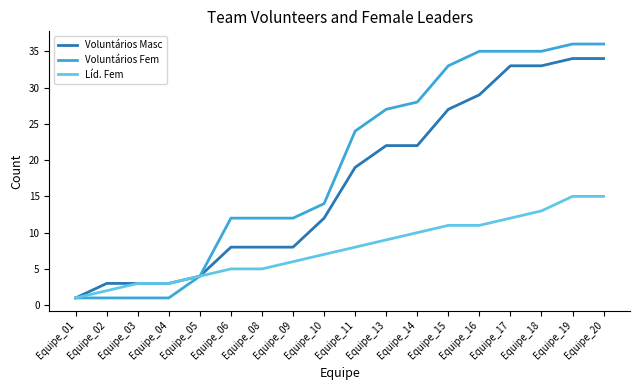

Reading left to right, transcribe all the data shown in this chart.

Voluntários Masc: Equipe_01=1	Equipe_02=3	Equipe_03=3	Equipe_04=3	Equipe_05=4	Equipe_06=8	Equipe_08=8	Equipe_09=8	Equipe_10=12	Equipe_11=19	Equipe_13=22	Equipe_14=22	Equipe_15=27	Equipe_16=29	Equipe_17=33	Equipe_18=33	Equipe_19=34	Equipe_20=34
Voluntários Fem: Equipe_01=1	Equipe_02=1	Equipe_03=1	Equipe_04=1	Equipe_05=4	Equipe_06=12	Equipe_08=12	Equipe_09=12	Equipe_10=14	Equipe_11=24	Equipe_13=27	Equipe_14=28	Equipe_15=33	Equipe_16=35	Equipe_17=35	Equipe_18=35	Equipe_19=36	Equipe_20=36
Líd. Fem: Equipe_01=1	Equipe_02=2	Equipe_03=3	Equipe_04=3	Equipe_05=4	Equipe_06=5	Equipe_08=5	Equipe_09=6	Equipe_10=7	Equipe_11=8	Equipe_13=9	Equipe_14=10	Equipe_15=11	Equipe_16=11	Equipe_17=12	Equipe_18=13	Equipe_19=15	Equipe_20=15